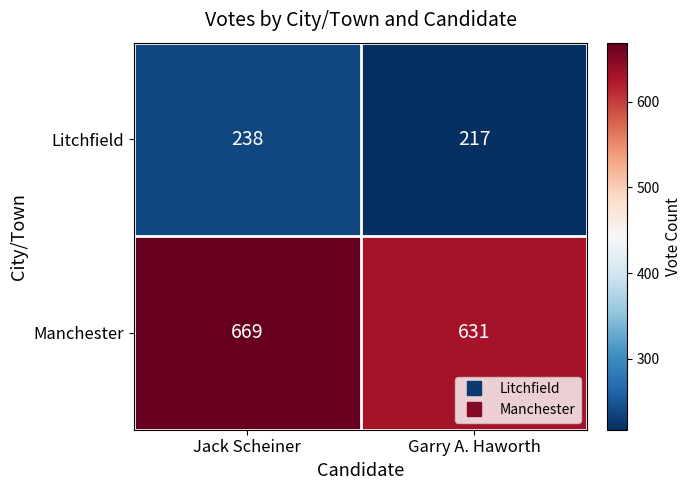

Read the Manchester value at Jack Scheiner.

669